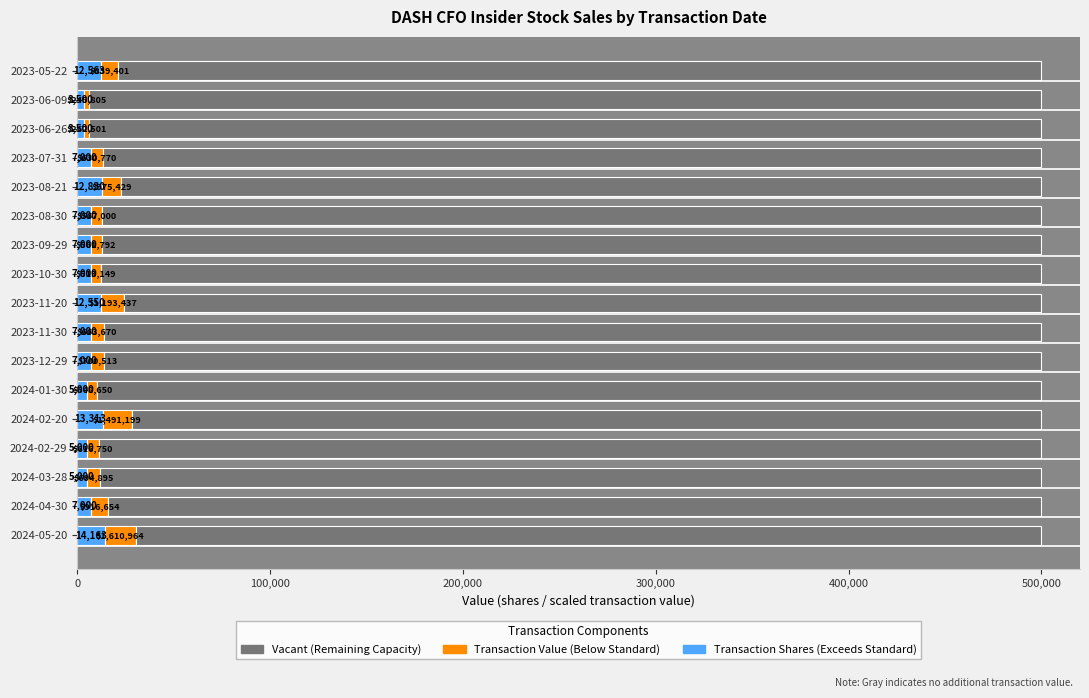

What is the total value across all series at 2024-01-30?

500000